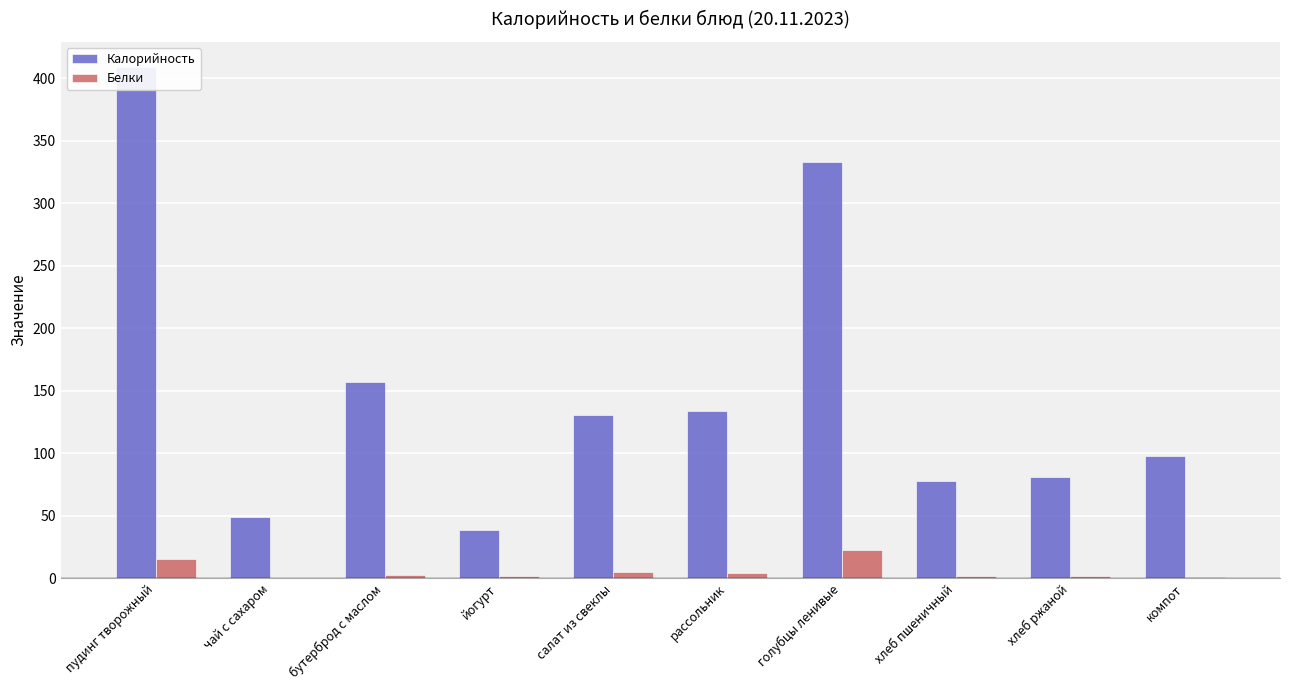

What is the label of the 10th bar from the right?

пудинг творожный